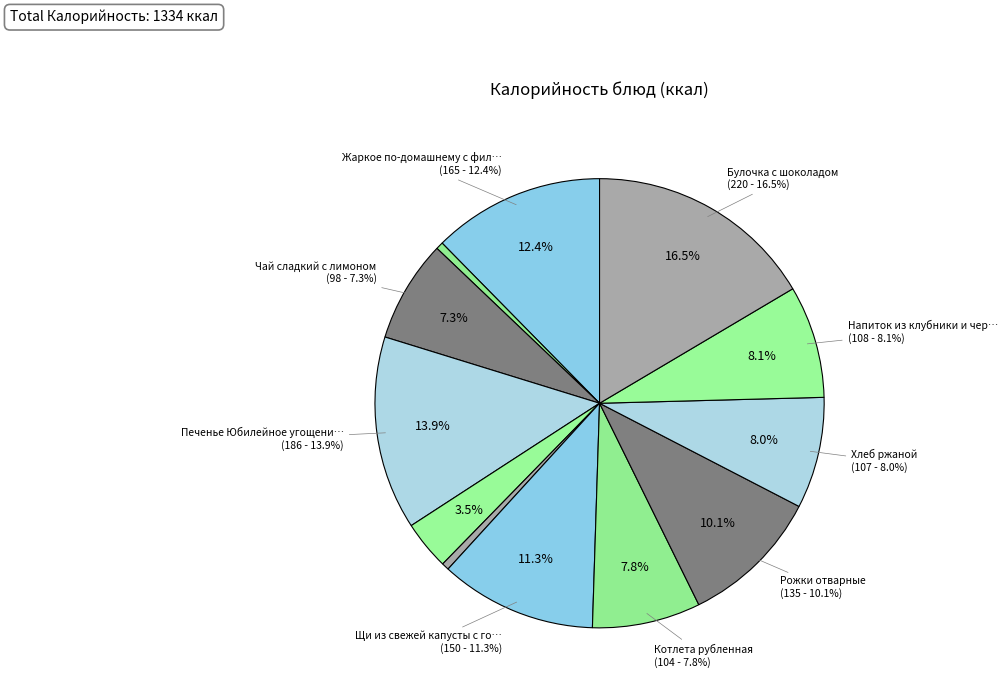

What percentage do Напиток из клубники и черной смородины and Щи из свежей капусты с говядиной together represent?

19.4%